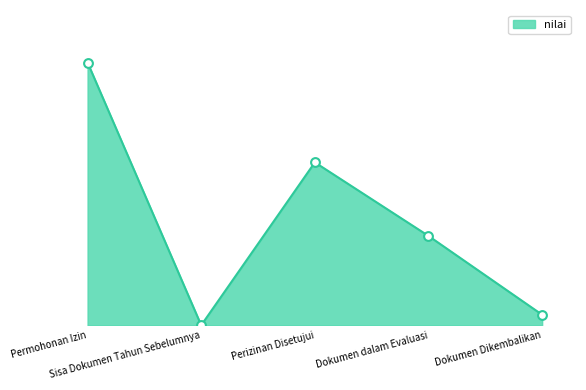

What is the change in value from Permohonan Izin to Dokumen dalam Evaluasi?

-33